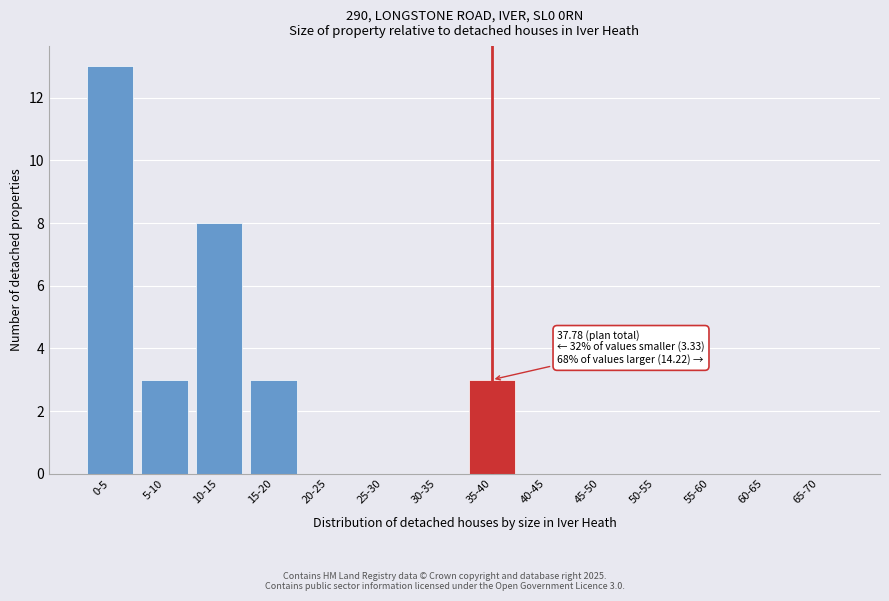

Reading left to right, list all the values displayed in this chart.

0-5=13	5-10=3	10-15=8	15-20=3	20-25=0	25-30=0	30-35=0	35-40=3	40-45=0	45-50=0	50-55=0	55-60=0	60-65=0	65-70=0